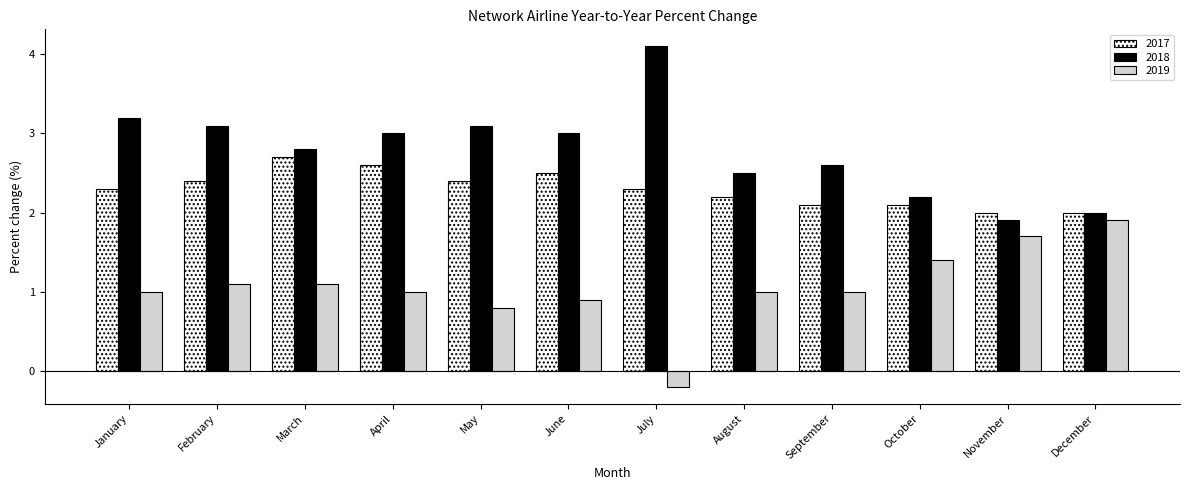

What are all the series names shown in the legend?

2017, 2018, 2019